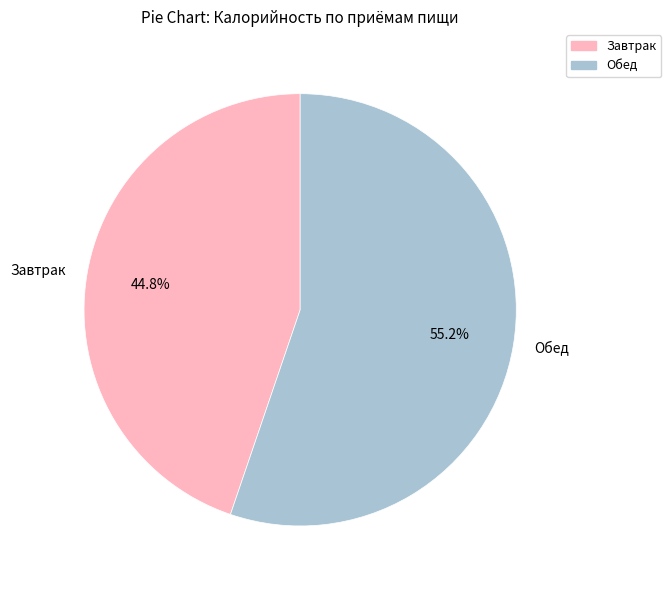

Which slice is the smallest?

Завтрак